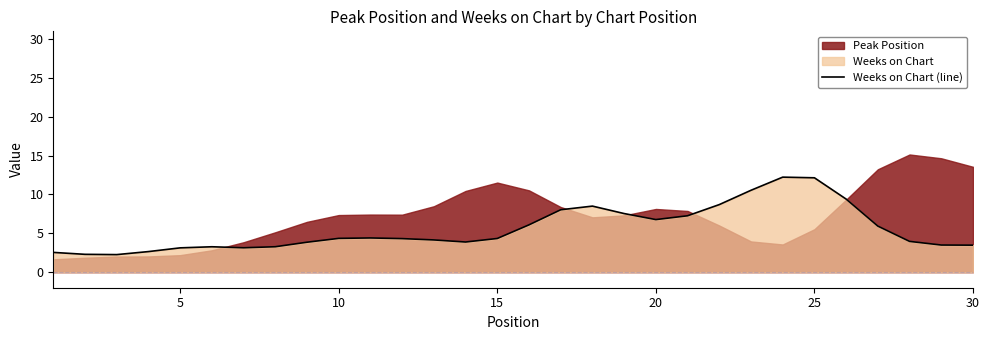

What is the sum of all values?

166.0